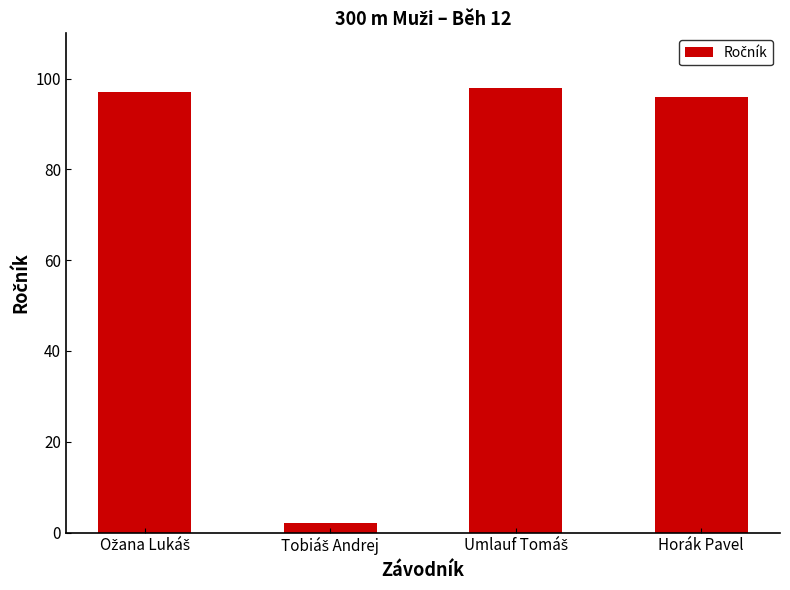

Reading left to right, transcribe all the data shown in this chart.

97	2	98	96